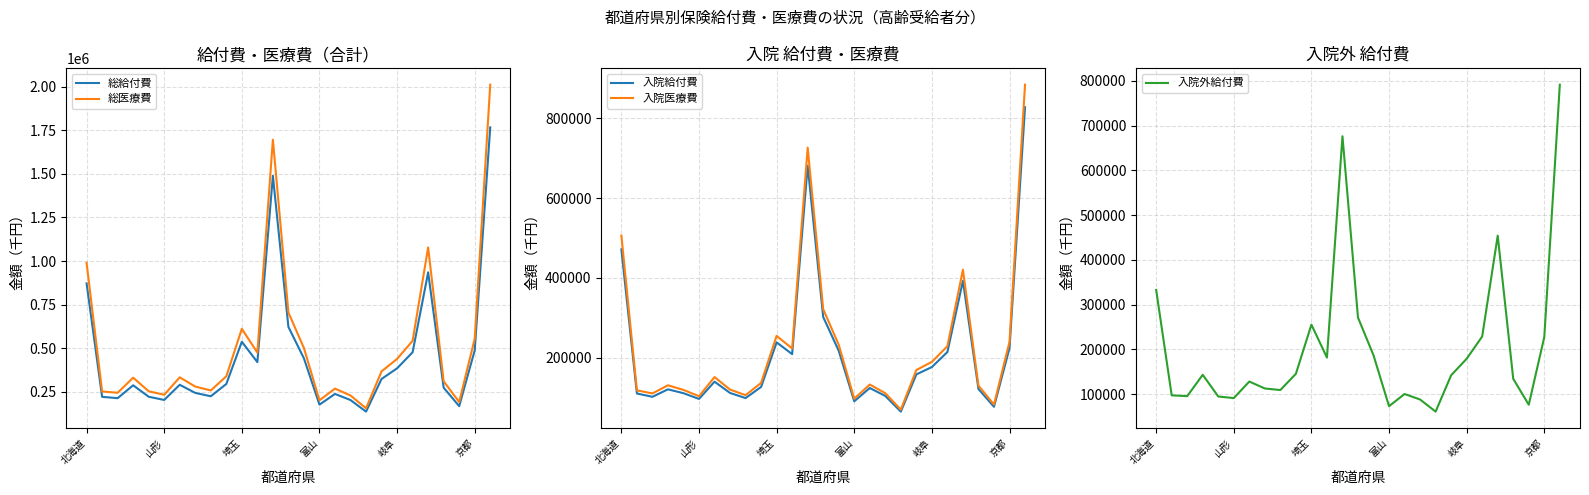

What is the minimum value shown in the chart?

61118.5